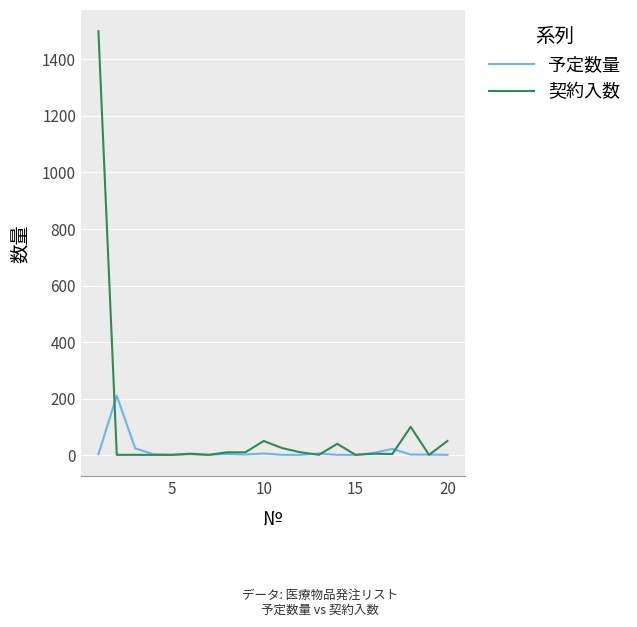

True or false: 契約入数 and 予定数量 cross at least once.

True